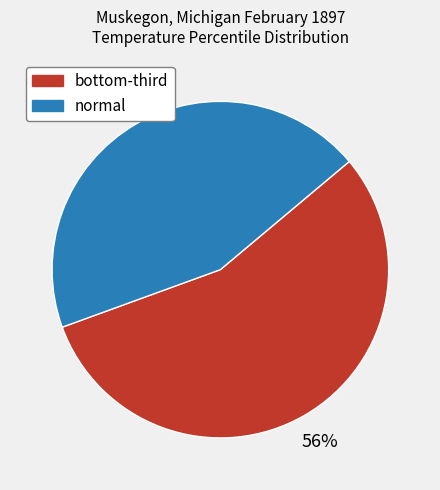

What is the smallest slice in the pie chart?

normal